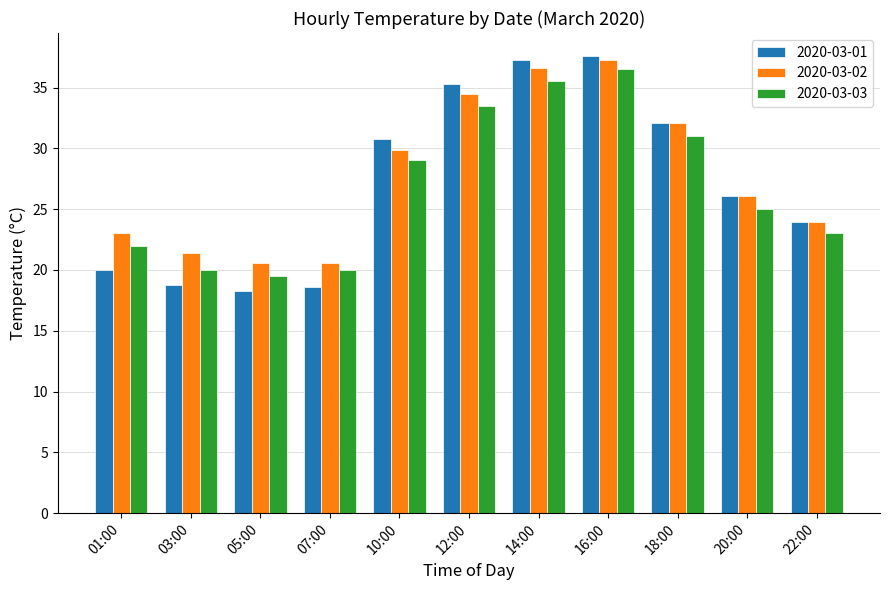

Is the value of 2020-03-01 at 10:00 greater than the value of 2020-03-02 at 12:00?

No